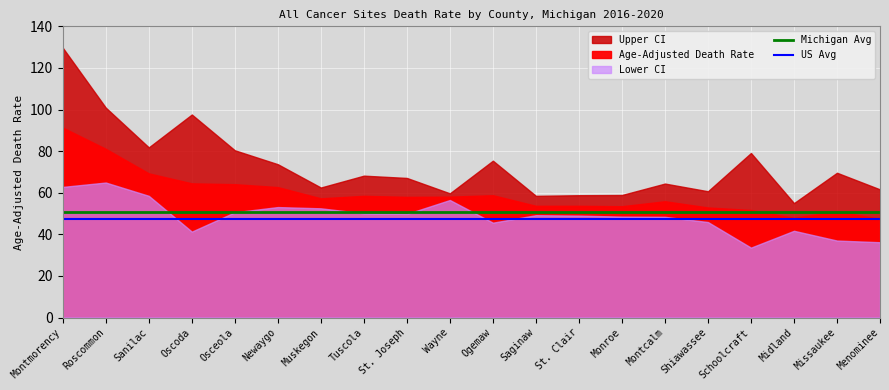

What position from the right is Menominee?

1